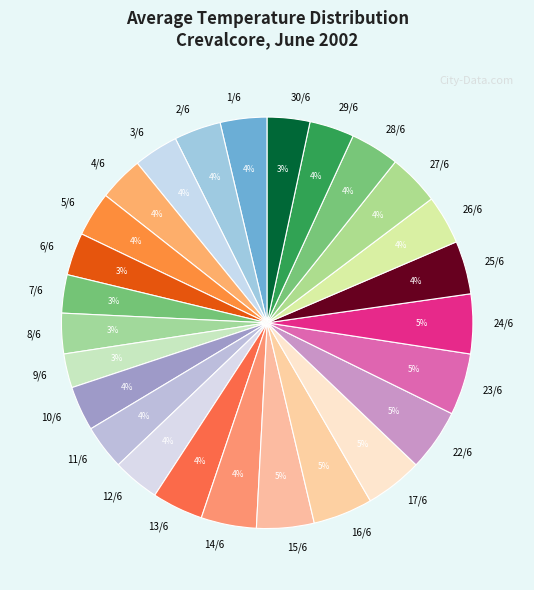

Count the number of slices in the pie.

26